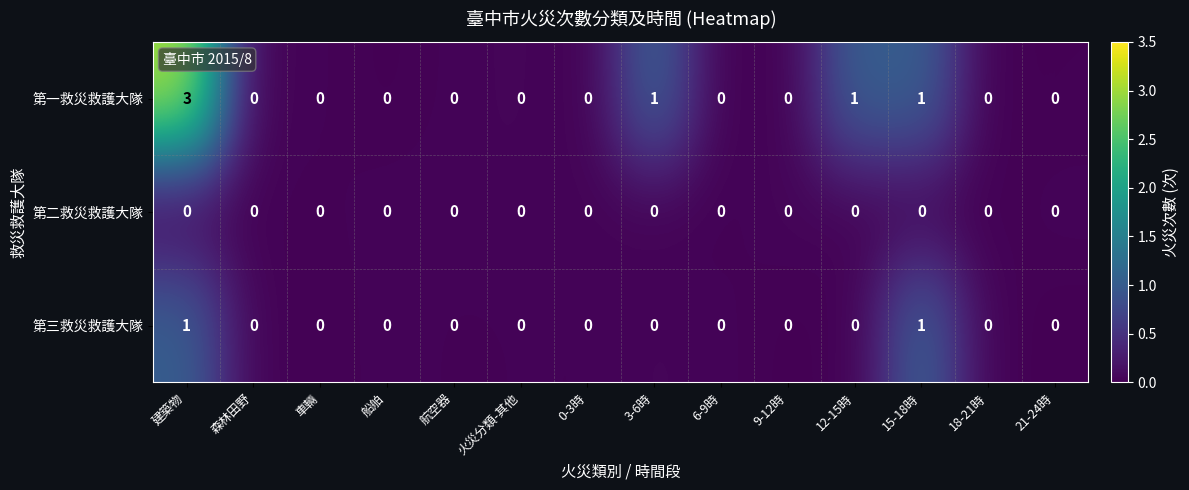

How many distinct data groups are displayed?

3